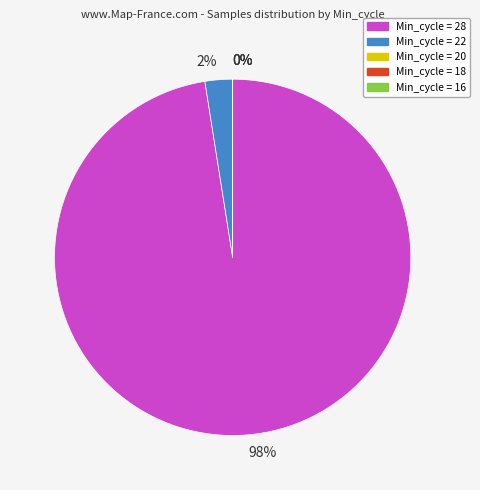

What is the ratio of the value at 20 to the value at 18?

1.0